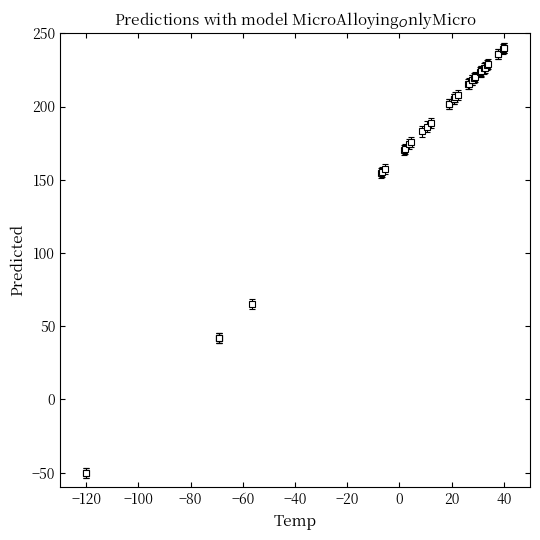

What is the greatest value displayed?

240.0